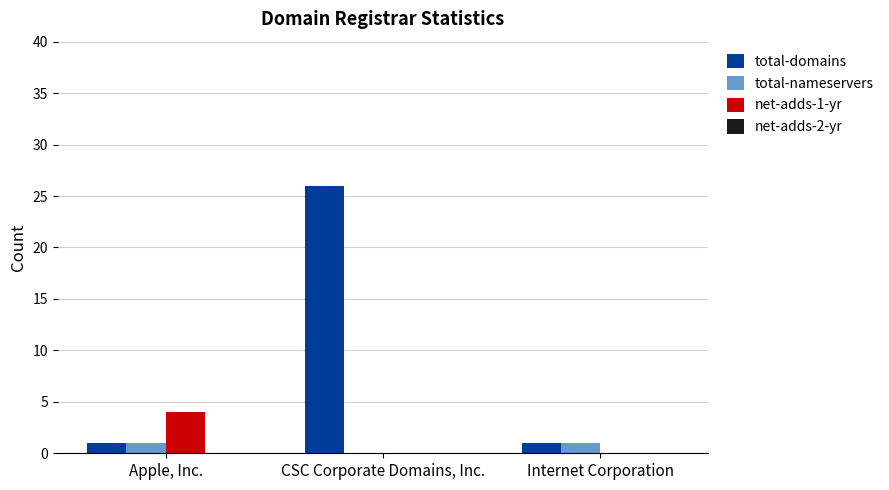

Reading left to right, list all the values displayed in this chart.

total-domains: Apple, Inc.=1	CSC Corporate Domains, Inc.=26	Internet Corporation=1
total-nameservers: Apple, Inc.=1	CSC Corporate Domains, Inc.=0	Internet Corporation=1
net-adds-1-yr: Apple, Inc.=4	CSC Corporate Domains, Inc.=0	Internet Corporation=0